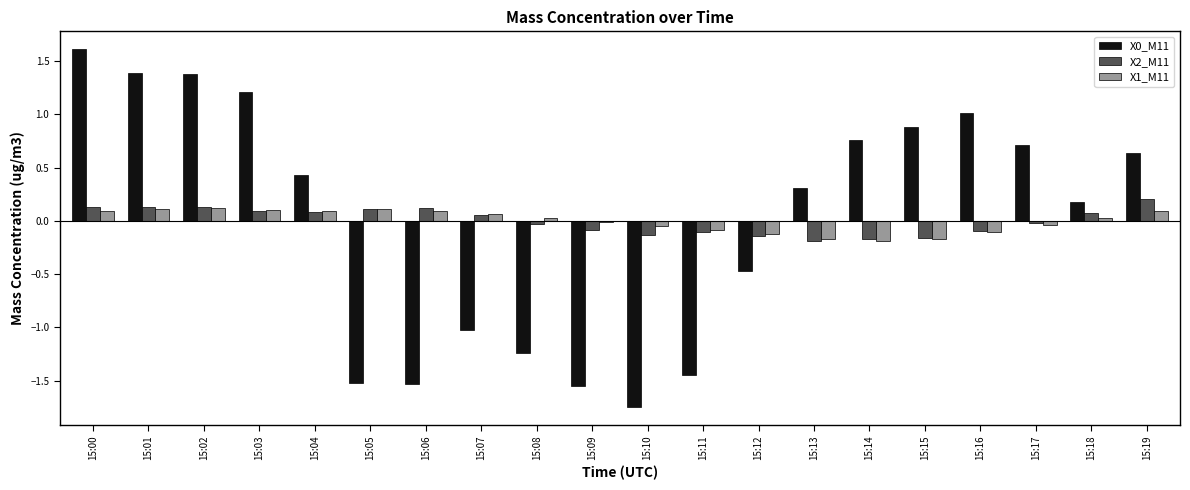

The X1_M11 series shows -0.3 at 15:15. True or false?

False